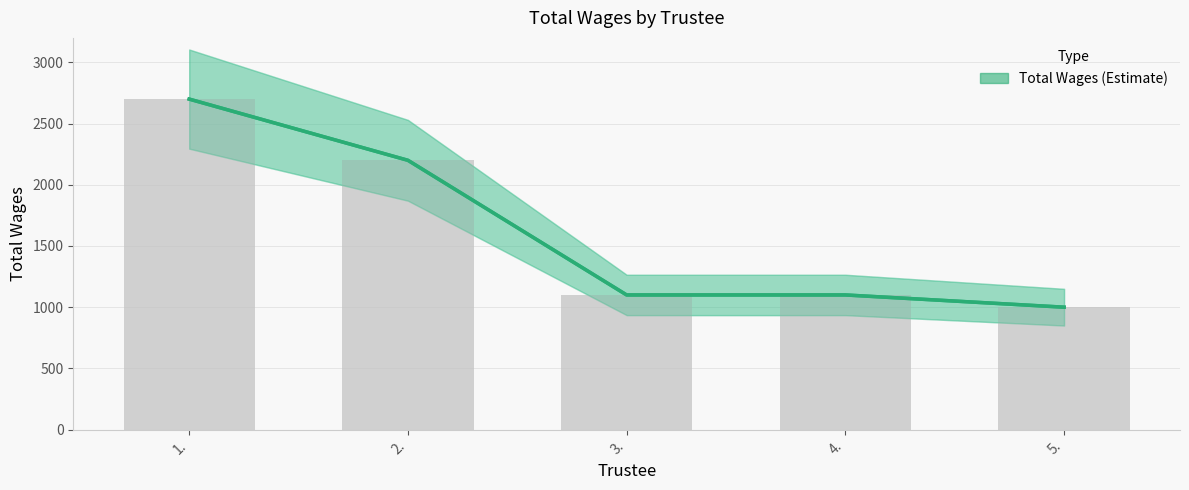

Which category has the lowest value across all series?

5.